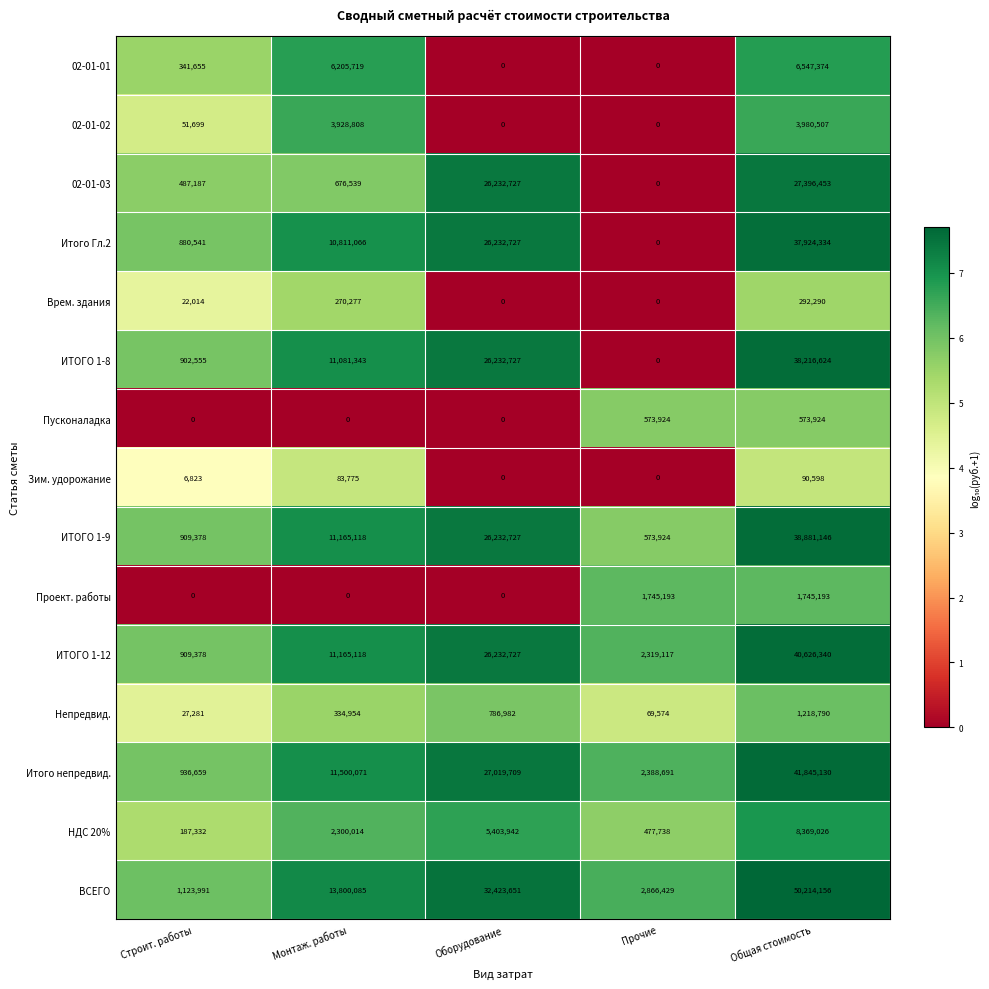

What is the spread (max minus min) of values at Прочие?

2866429